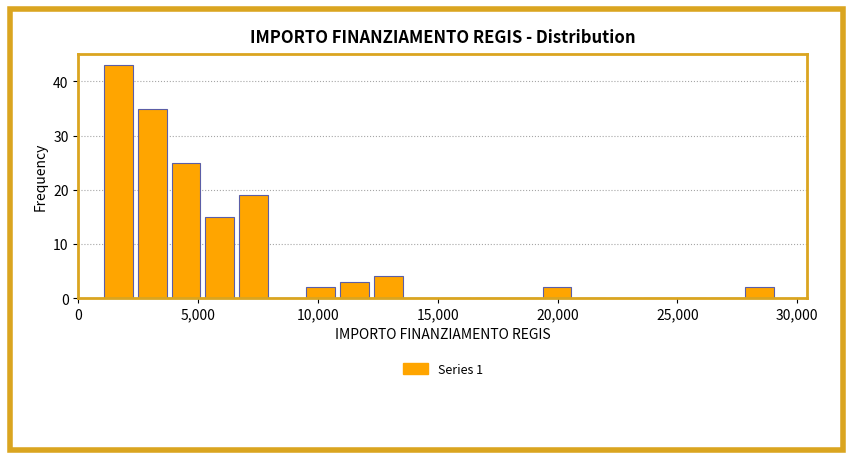

Around what value on the x-axis is the tallest bar? Give the approximate position of its centre, as read against the axis.

1500